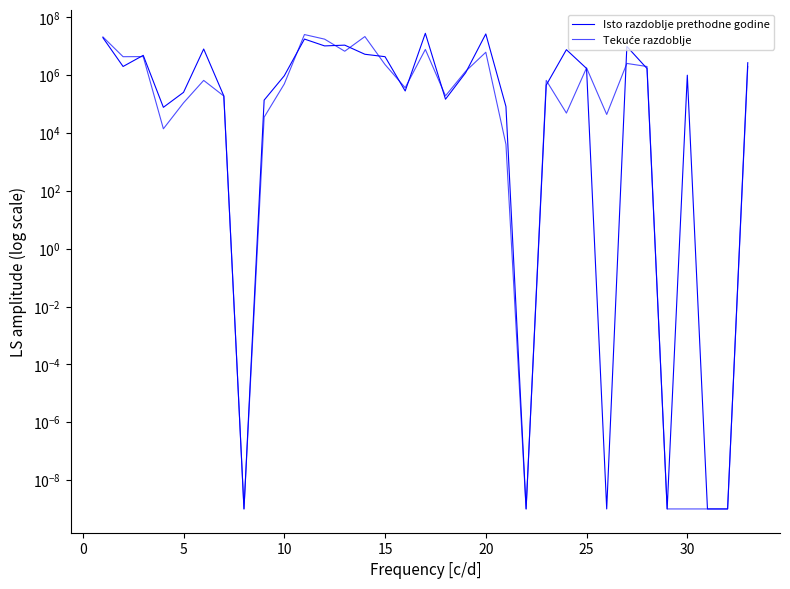

How many distinct data groups are displayed?

2